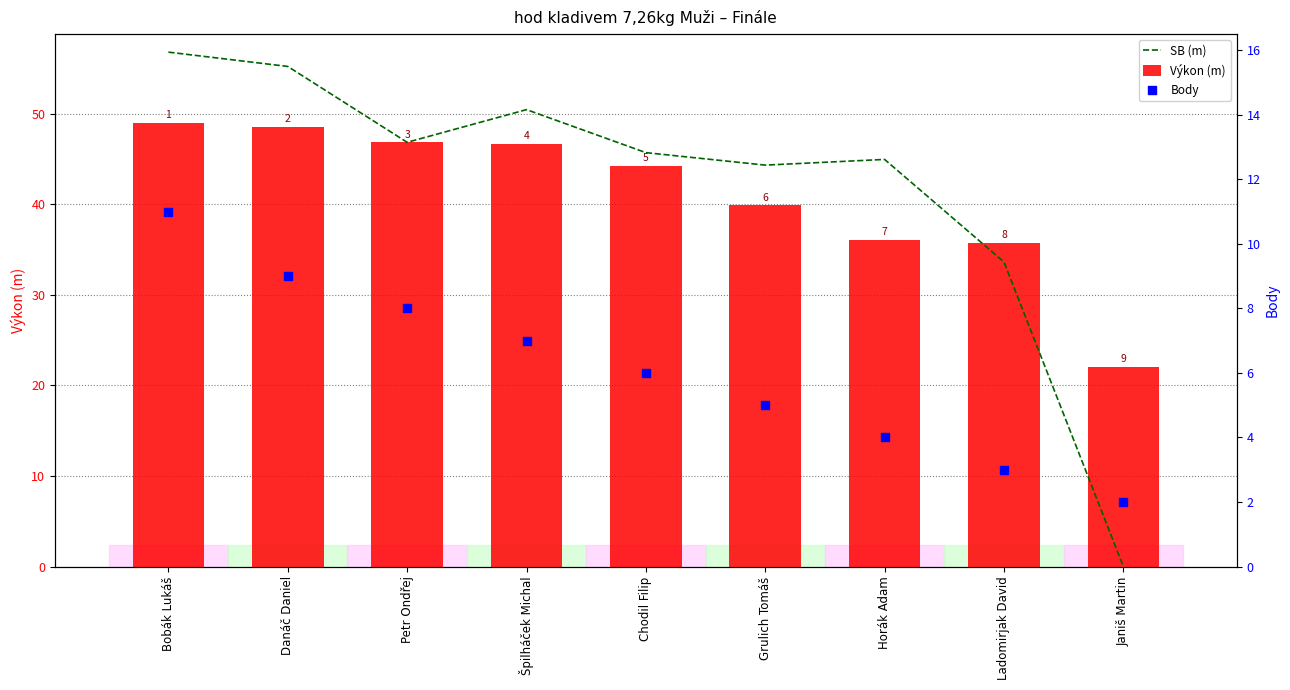

Is the value of Body at Janiš Martin greater than the value of Výkon (m) at Chodil Filip?

No